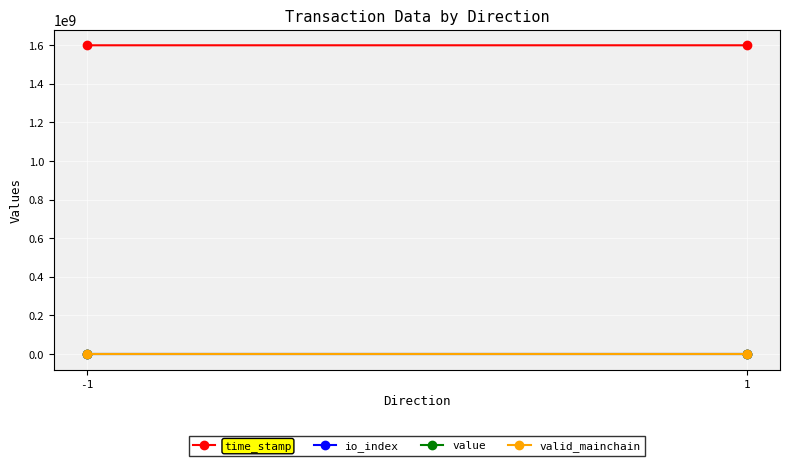

Reading left to right, list all the values displayed in this chart.

time_stamp: 1600024693.0	1600023133.0
io_index: 0.0	2.0
value: 105.5	105.5
valid_mainchain: 1.0	1.0